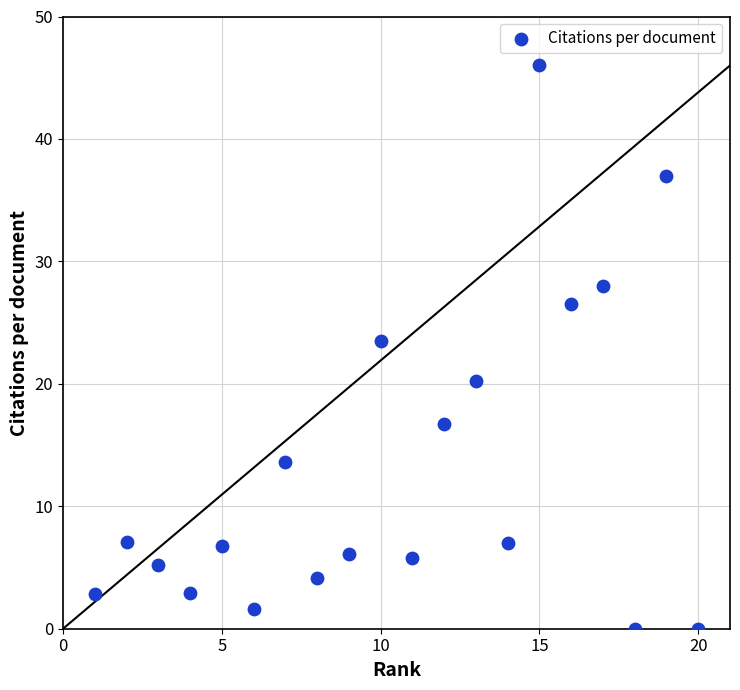

What Y value in the scatter plot is closest to 23?

23.5